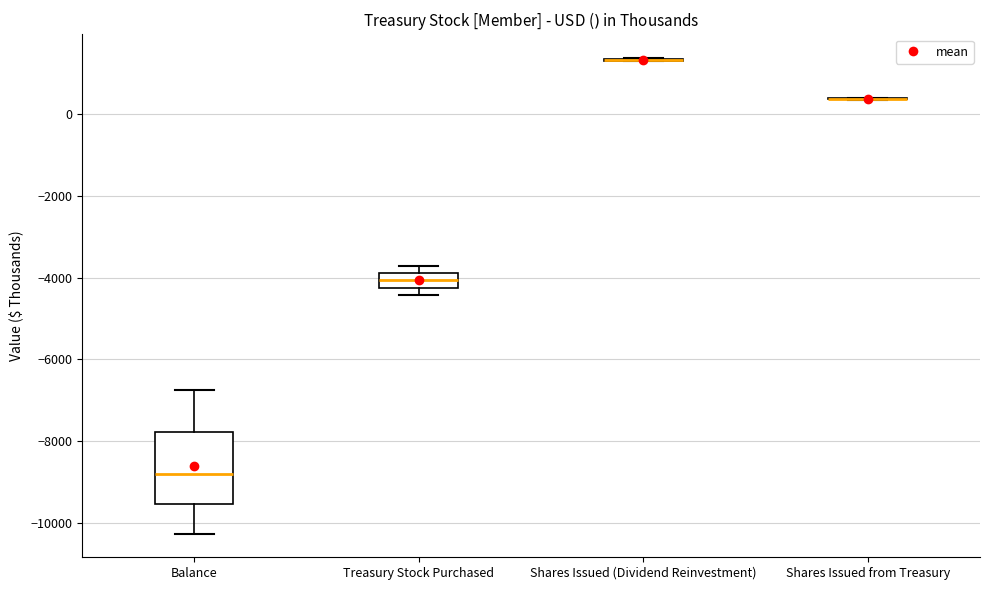

Comparing the boxes themselves (not the whiskers), which one is the tallest?

Balance